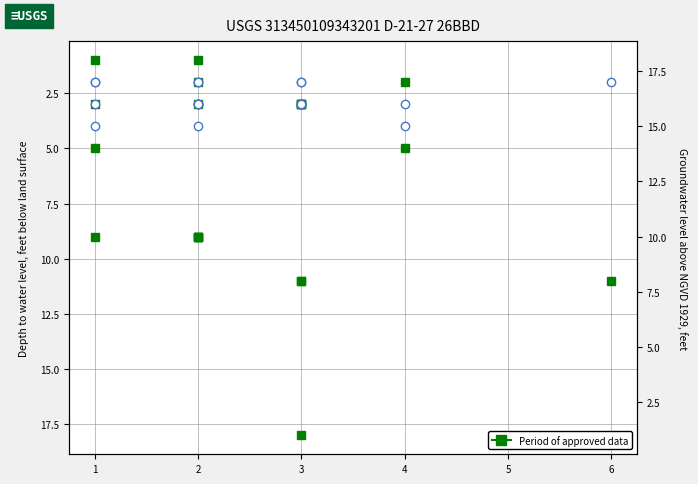

Is it true that Period of approved data equals 9 at 1?

True